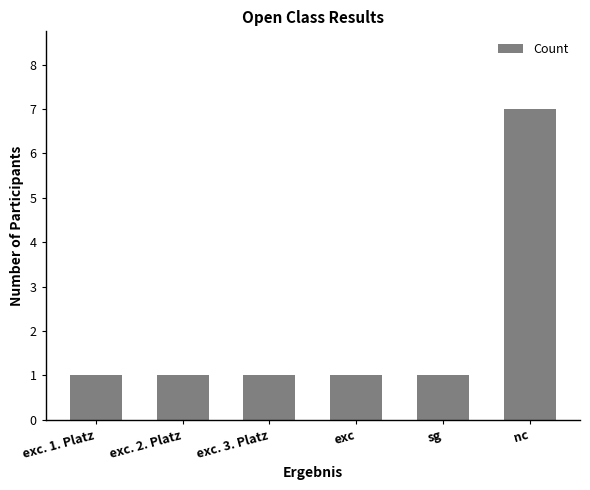

What is the sum of the values at exc. 2. Platz and exc. 3. Platz?

2